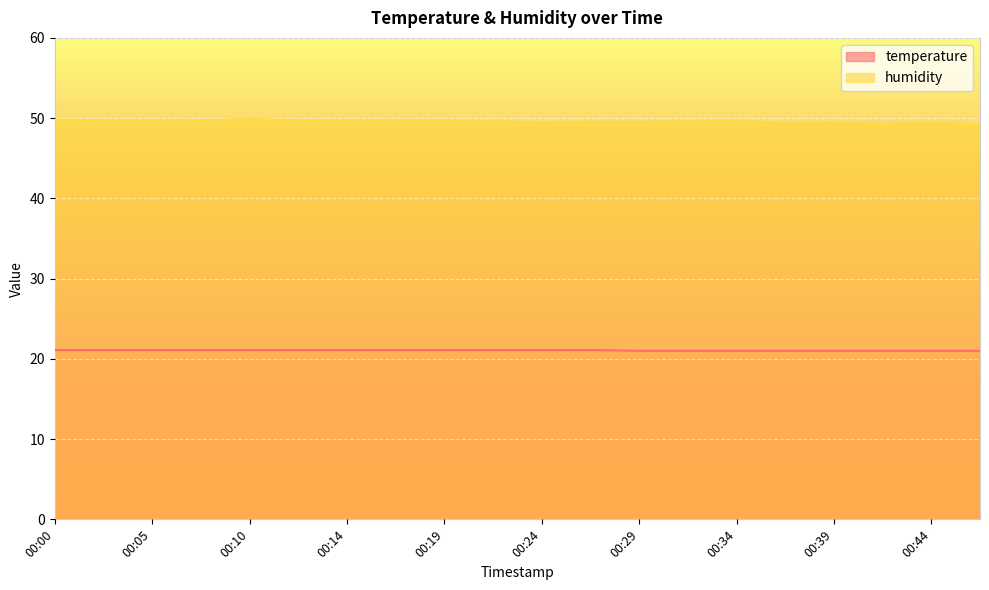

Reading left to right, transcribe all the data shown in this chart.

temperature: 21.1	21.1	21.1	21.1	21.1	21.1	21.1	21.1	21.1	21.1	21.1	21.1	21.0	21.0	21.0	21.0	21.0	21.0	21.0	21.0
humidity: 49.8	49.7	49.7	49.7	49.9	49.7	49.7	49.7	49.7	49.6	49.4	49.5	49.5	49.6	49.7	49.3	49.4	49.2	49.4	49.1